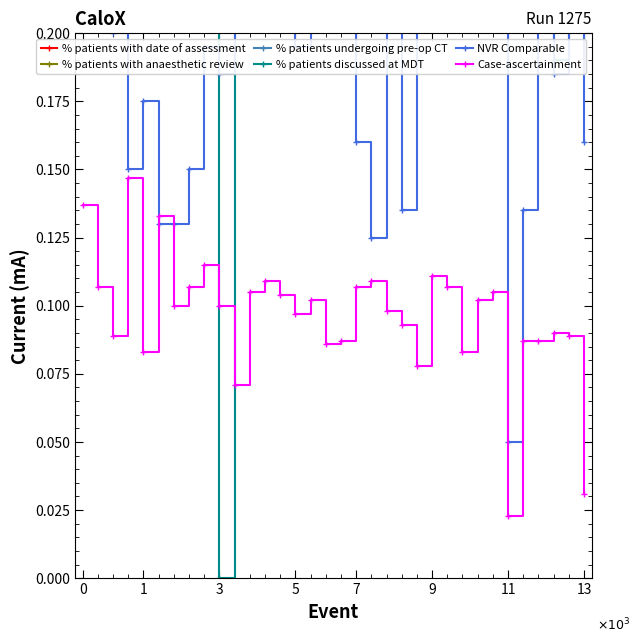

The Case-ascertainment series shows 0.0 at 0. True or false?

False